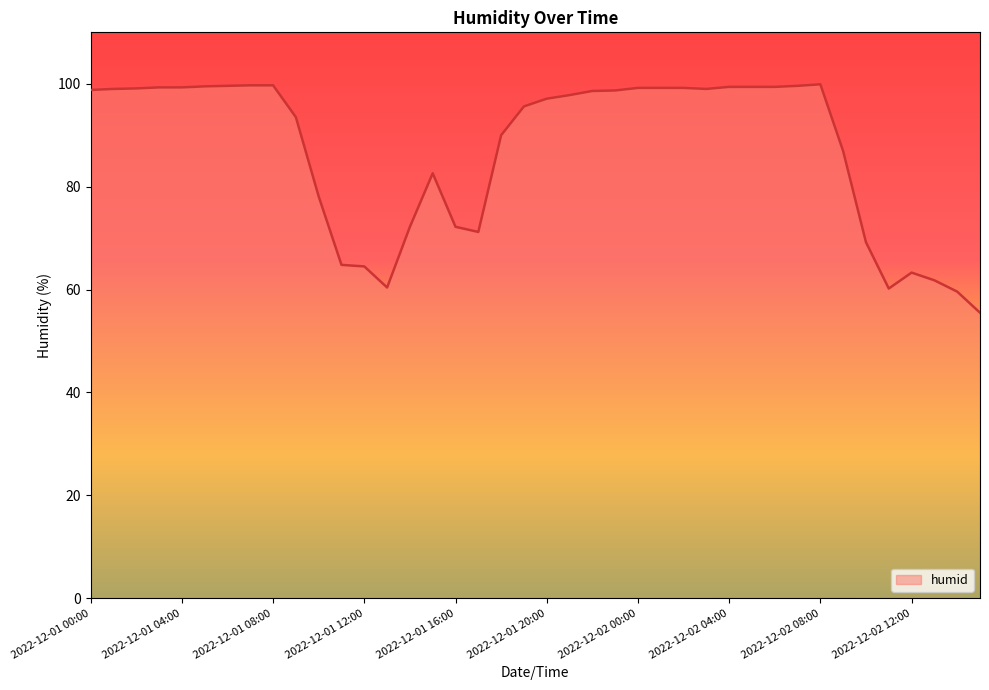

What is the greatest value displayed?

99.9